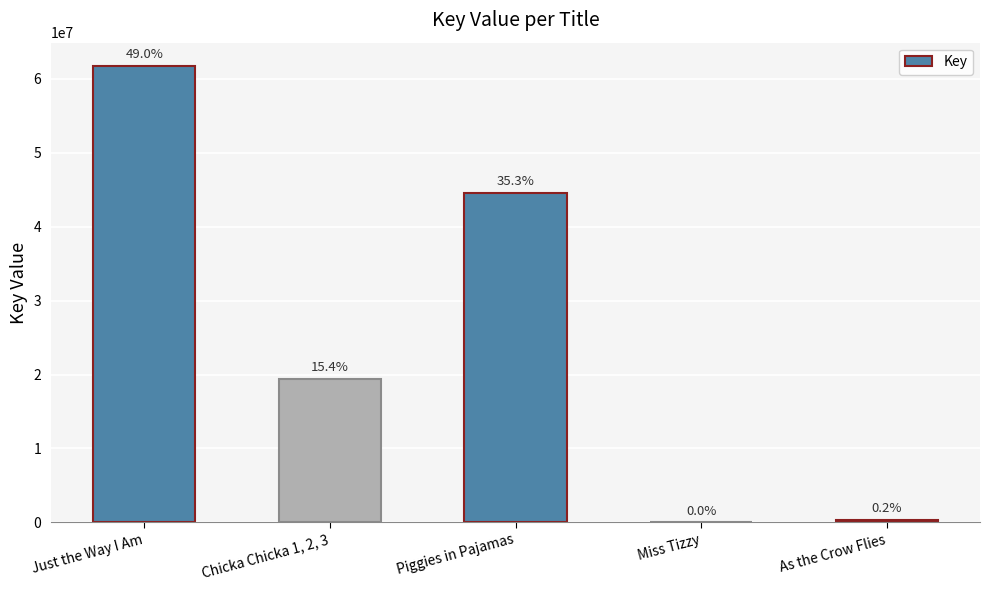

At which label is the value closest to 30907743?

Chicka Chicka 1, 2, 3